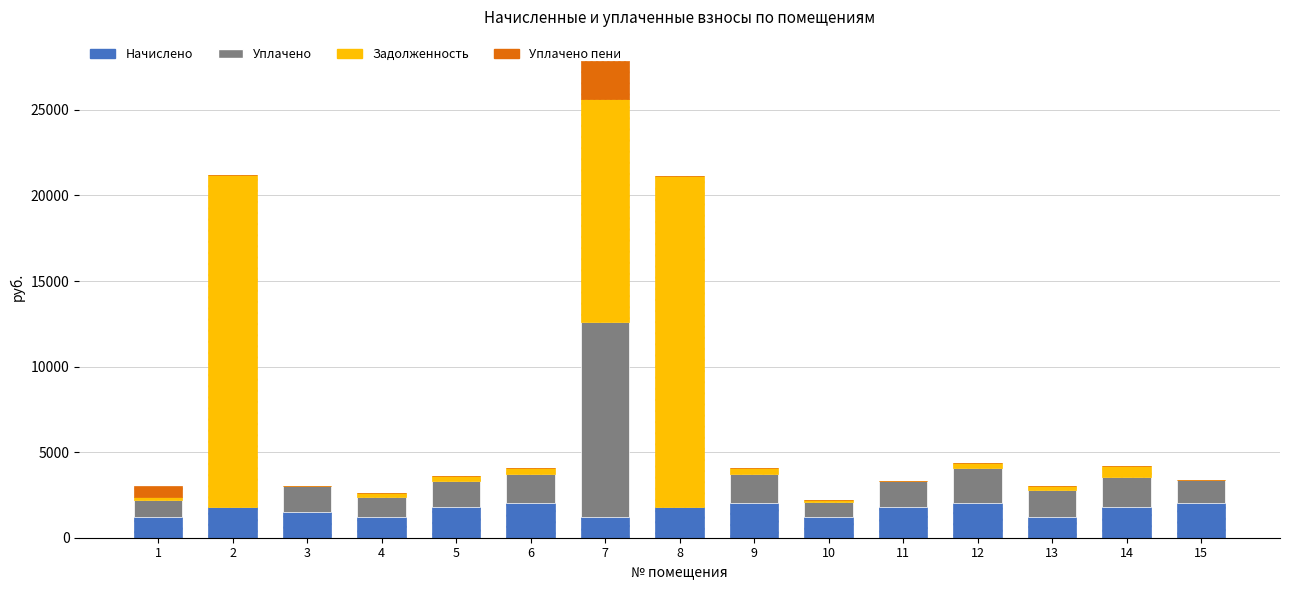

At which category is the sum across all series the highest?

7